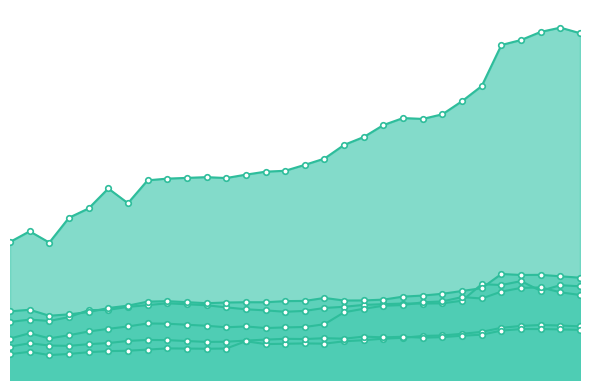

How many lines are shown in the chart?

6